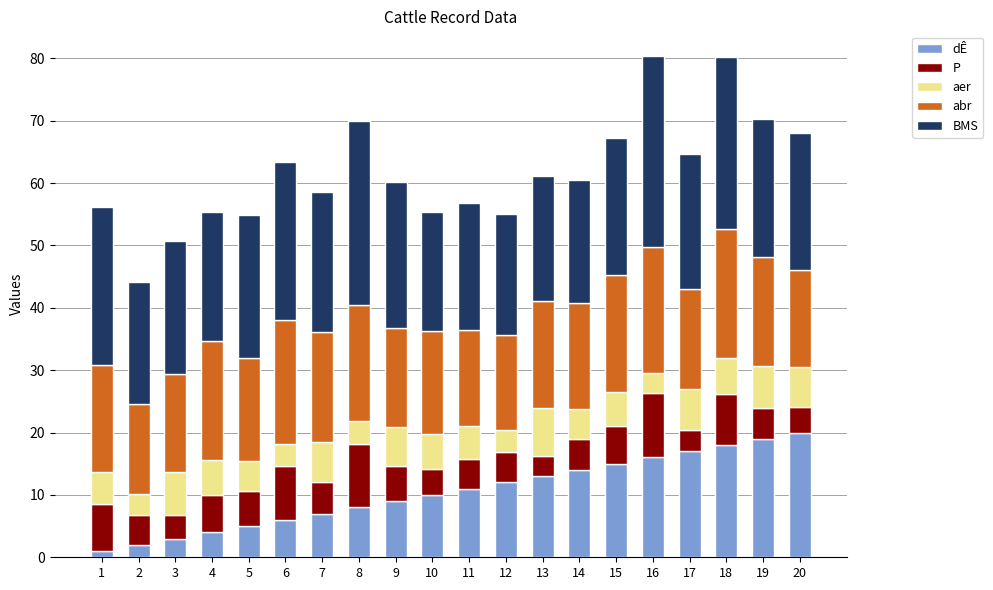

The value of dÊ at 13 is 3.8. True or false?

False